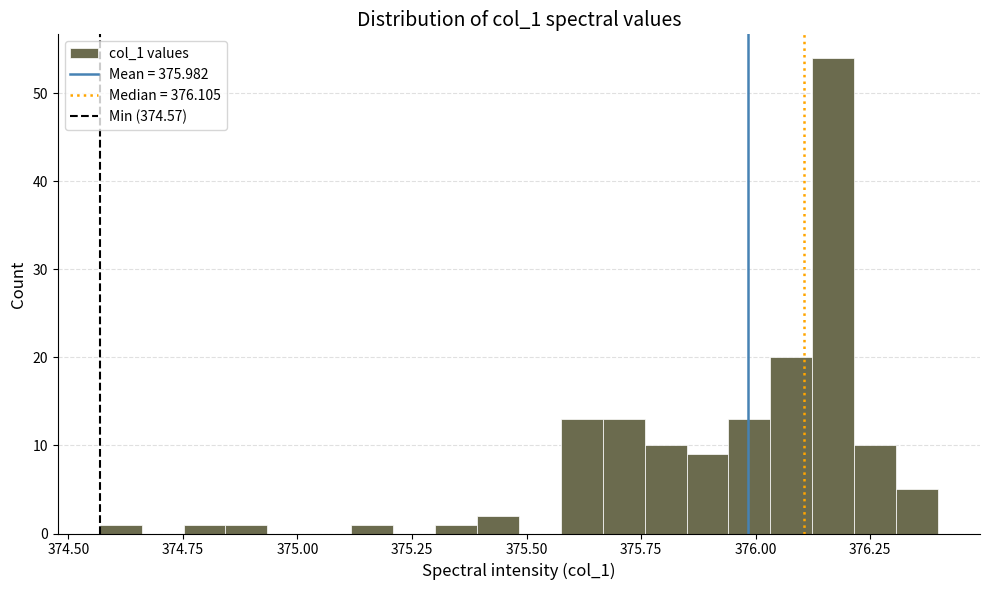

Around what value on the x-axis is the tallest bar? Give the approximate position of its centre, as read against the axis.

376.15